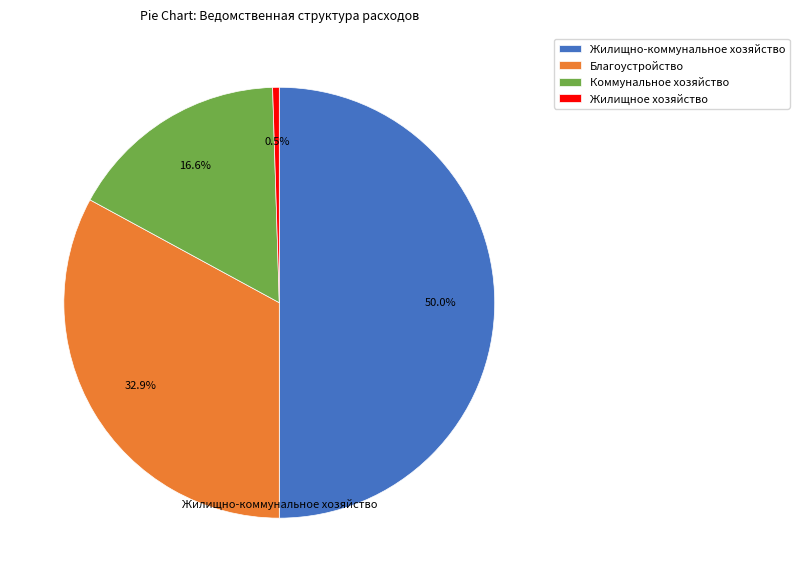

What is the largest slice in the pie chart?

Жилищно-коммунальное хозяйство